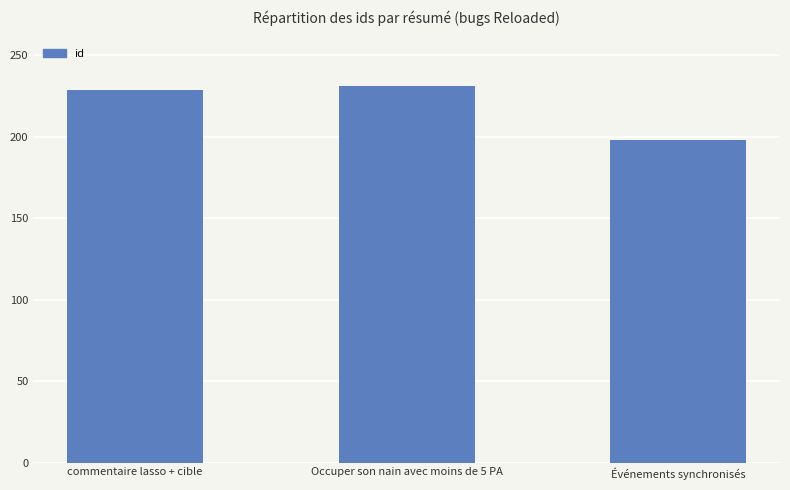

Which category has the lowest value across all series?

Événements synchronisés